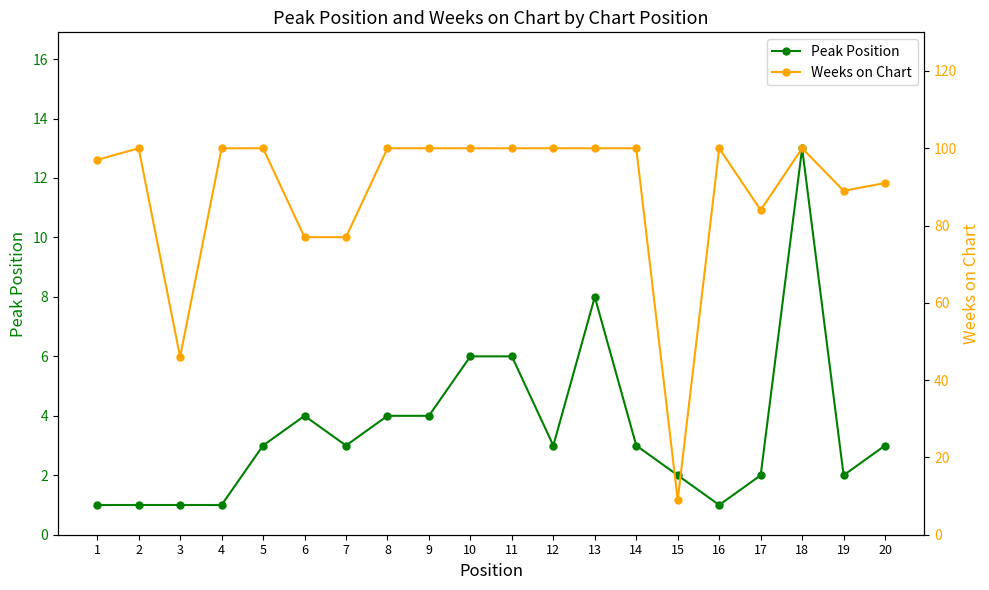

Where is Weeks on Chart nearest to the value 54?

3